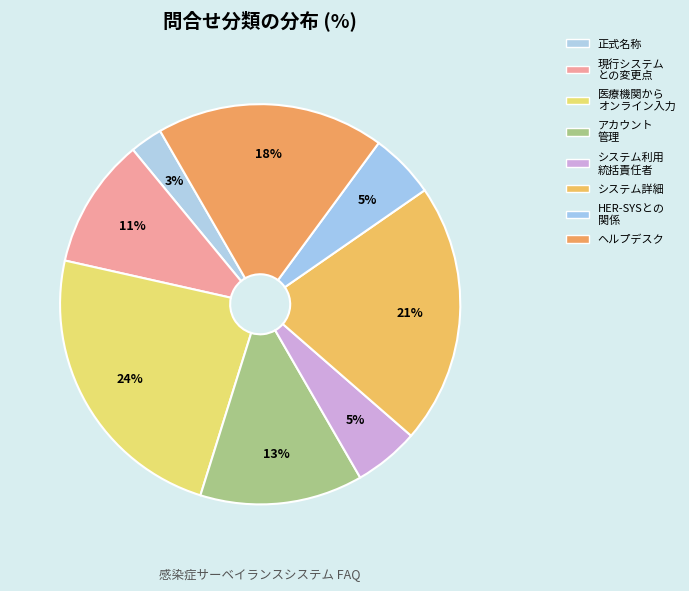

How many slices are in this pie chart?

8